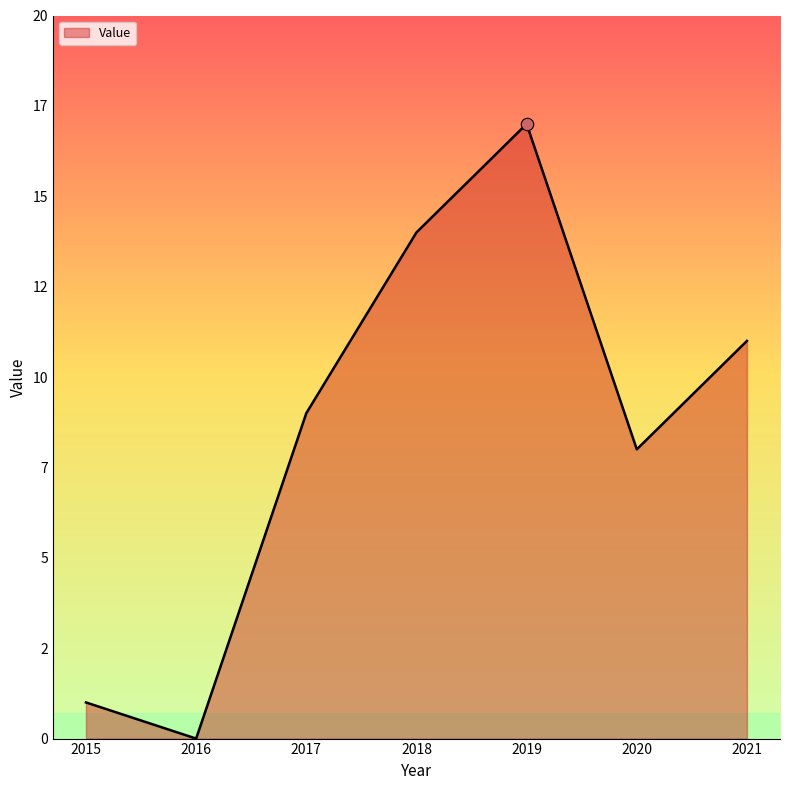

What is the ratio of the value at 2015 to the value at 2019?

0.1